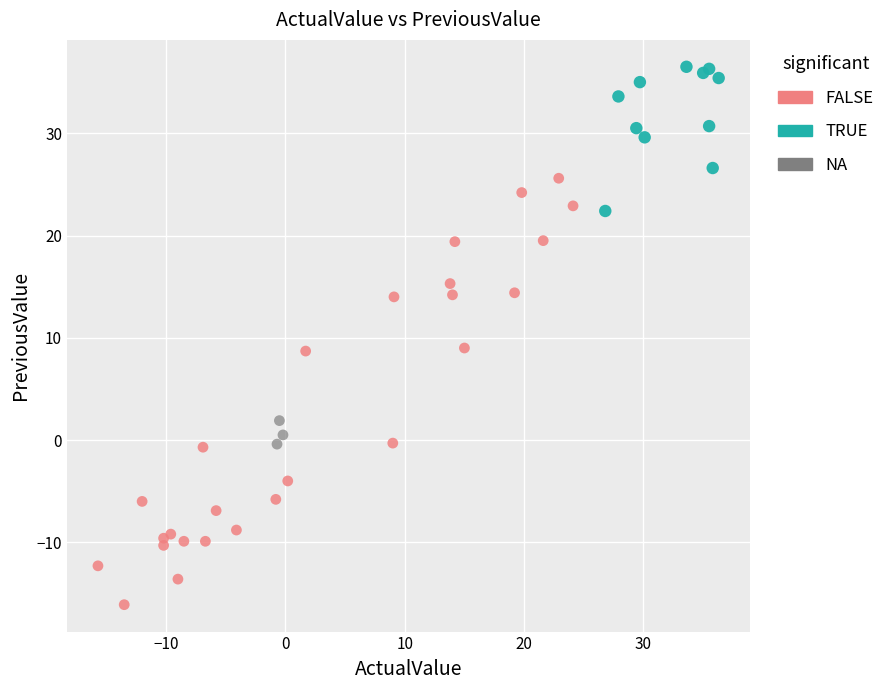

Which series reaches the maximum Y coordinate?

TRUE